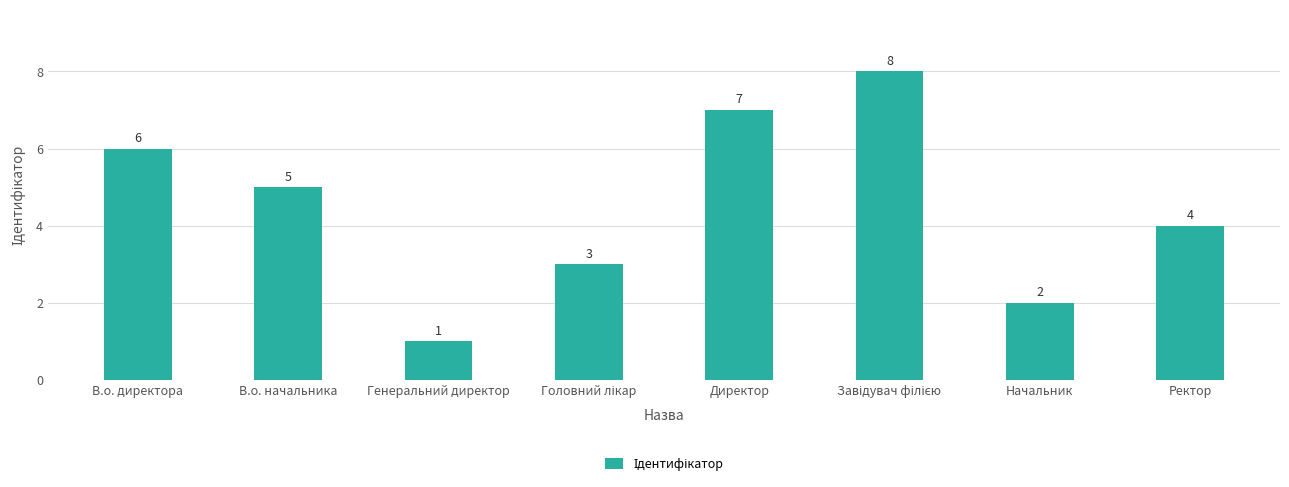

Between Генеральний директор and В.о. начальника, which is larger?

В.о. начальника